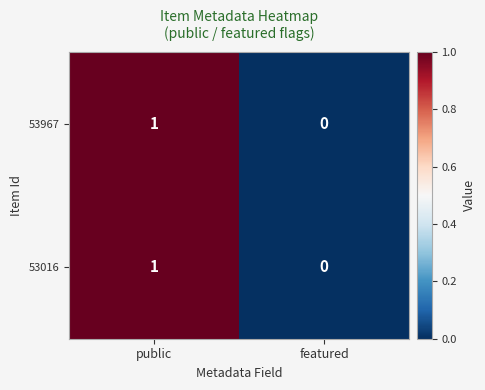

True or false: 53016 has a value of 1 at public.

True